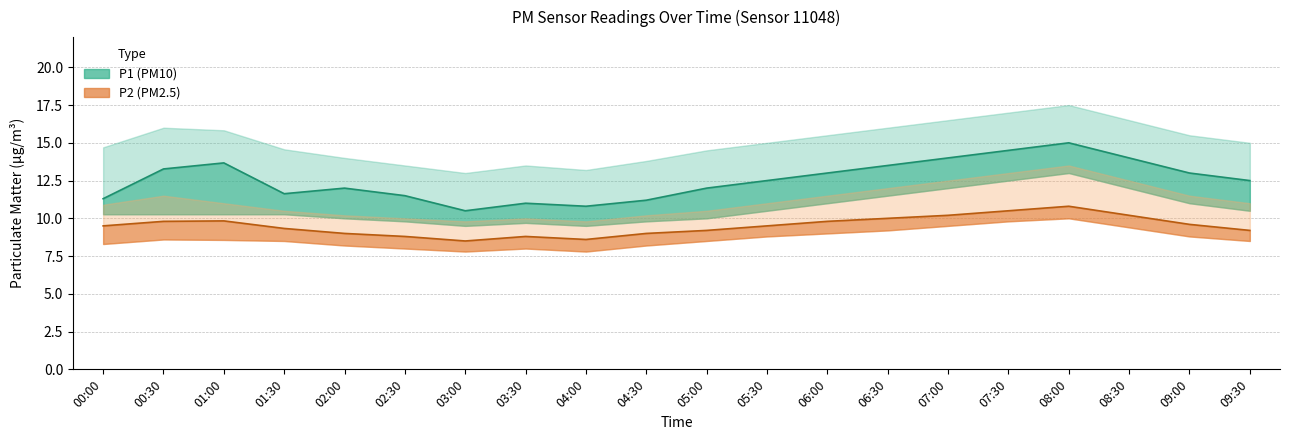

Does the chart have visible grid lines?

Yes